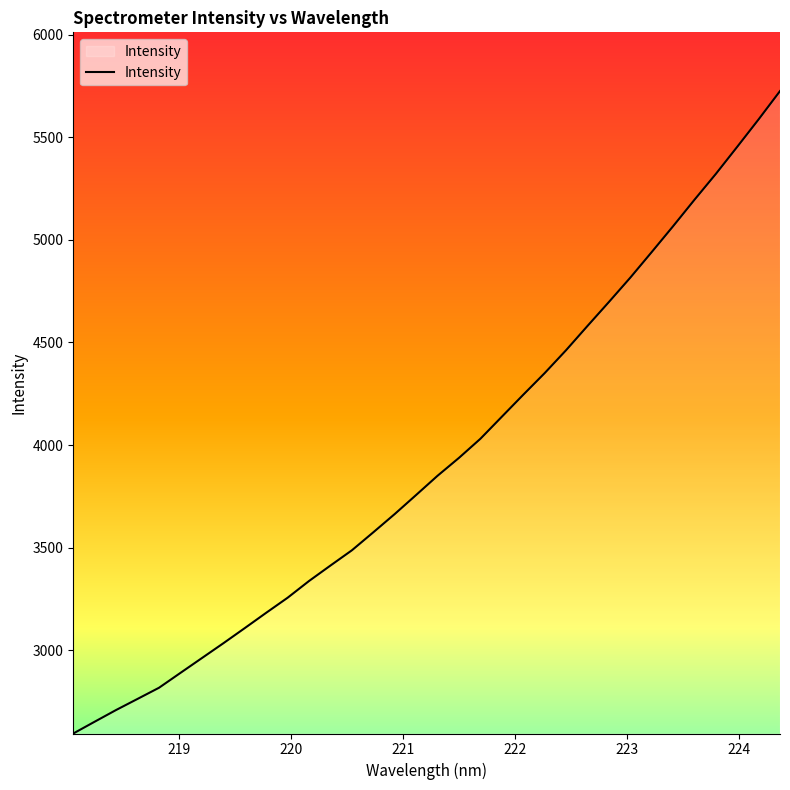

What is the smallest value displayed?

2594.0